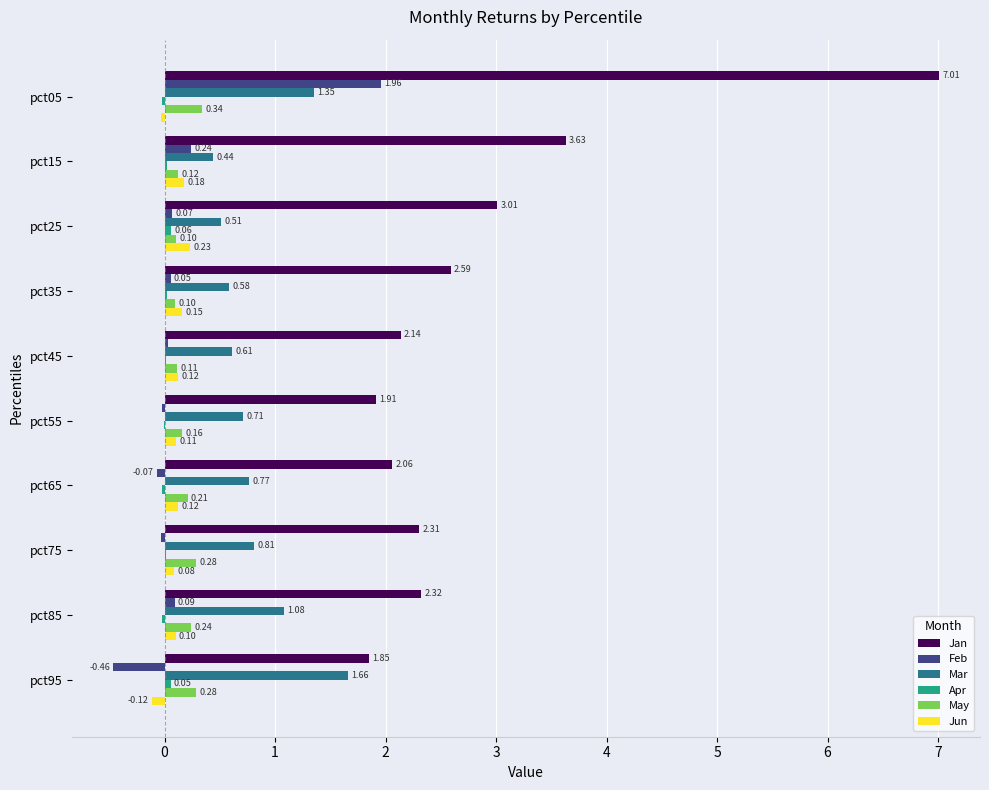

How many series are shown in this chart?

6